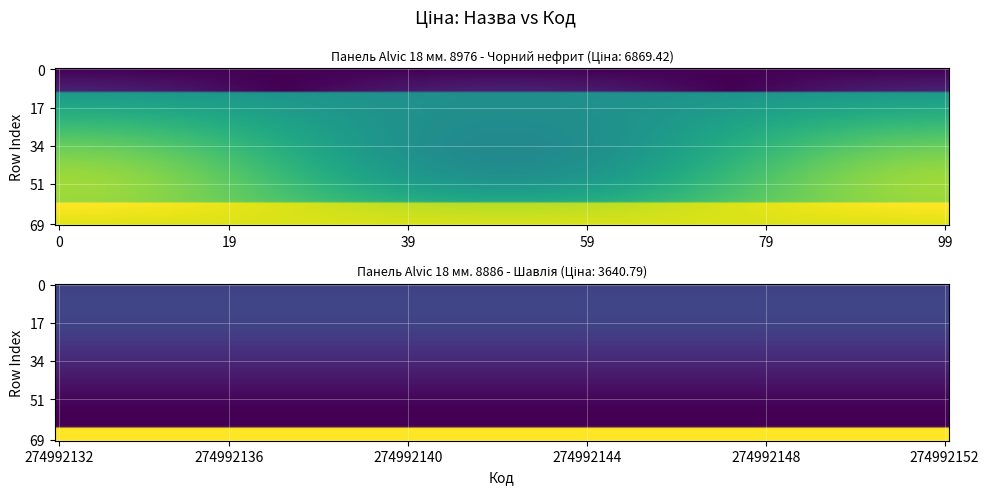

The Панель Alvic 18 мм. 8976 - Чорний нефрит series shows 6869.4 at 4. True or false?

True